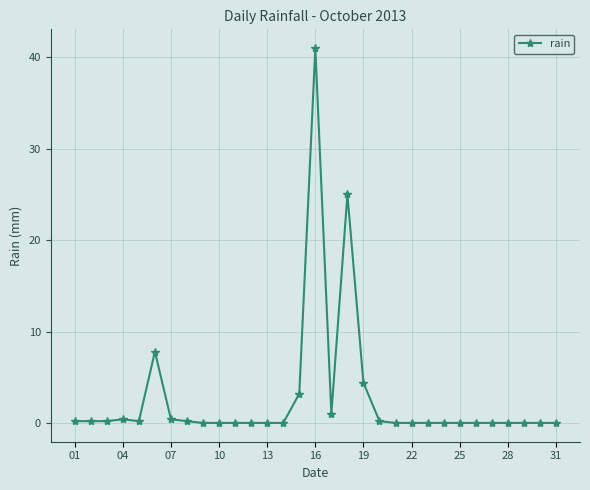

What is the average value?

2.7